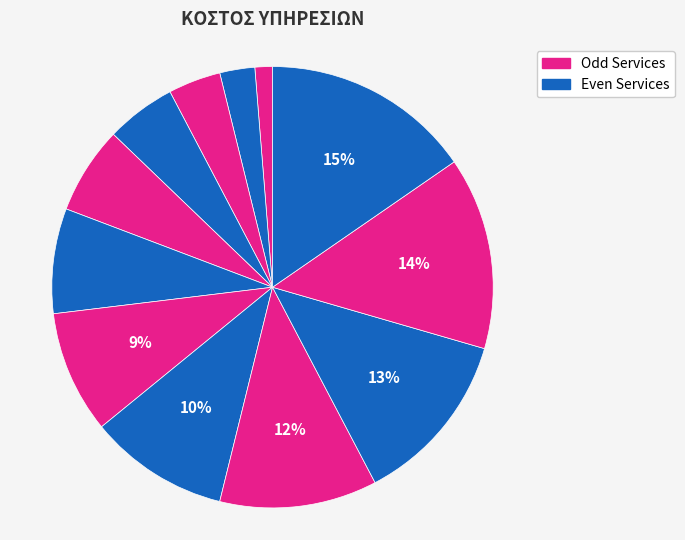

To the nearest percent, what is the average slice percentage?

8%